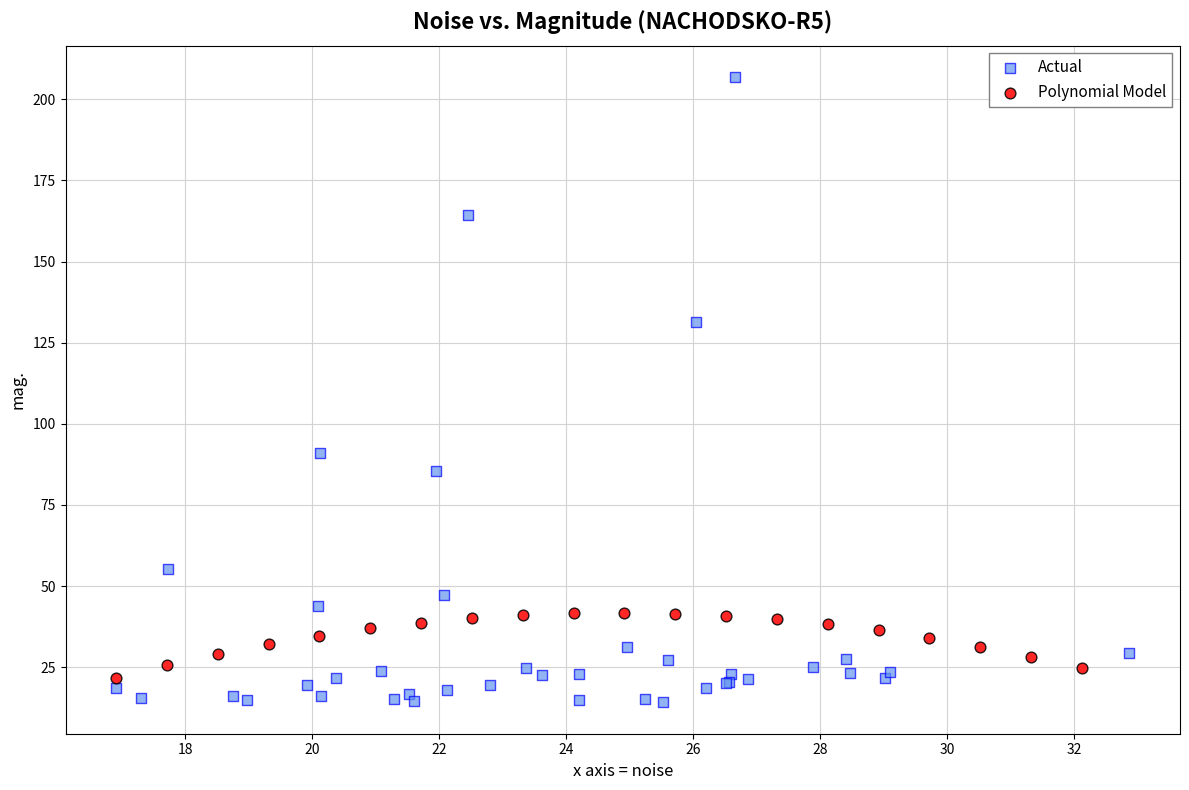

Which series contains the highest Y value?

Actual